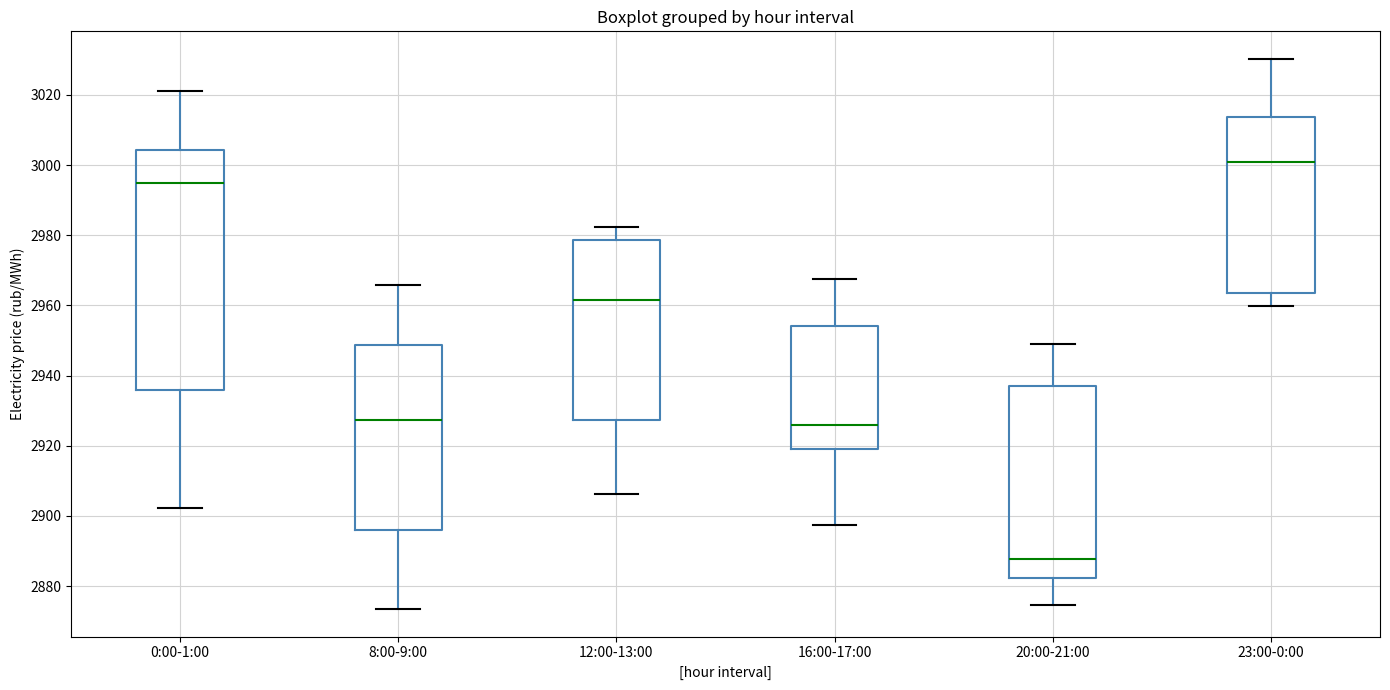

Where does the median line of the box for 16:00-17:00 sit on the y-axis? The values are not printed on the chart, so give them approximately, as read against the axis.

2926